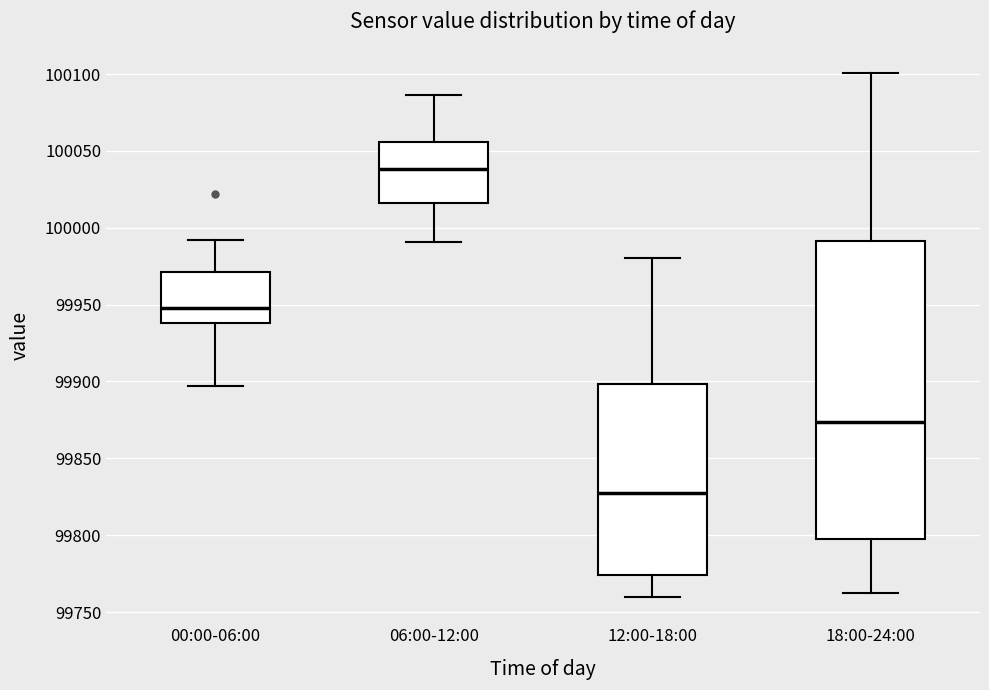

Reading left to right, read every box against the y-axis: the position of its median line, the range the box covers, and the ends of its whiskers. The values are not printed on the chart, so give them approximately, as read against the axis.

00:00-06:00: median 99950, box 99940 to 99970, whiskers 99895 to 99990
06:00-12:00: median 100040, box 100015 to 100055, whiskers 99990 to 100085
12:00-18:00: median 99825, box 99775 to 99900, whiskers 99760 to 99980
18:00-24:00: median 99875, box 99795 to 99990, whiskers 99760 to 100100